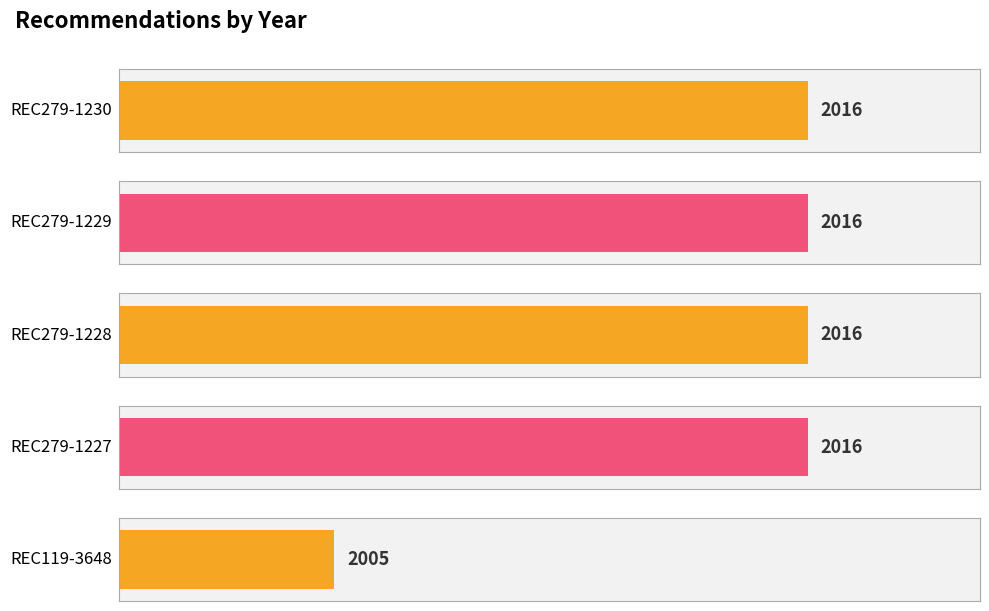

What is the ratio of the value at REC119-3648 to the value at REC279-1228?

1.0